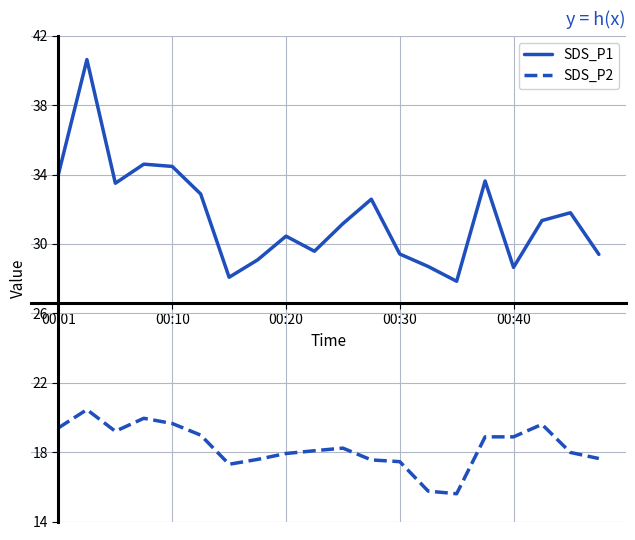

Which series has the largest total across all categories?

SDS_P1